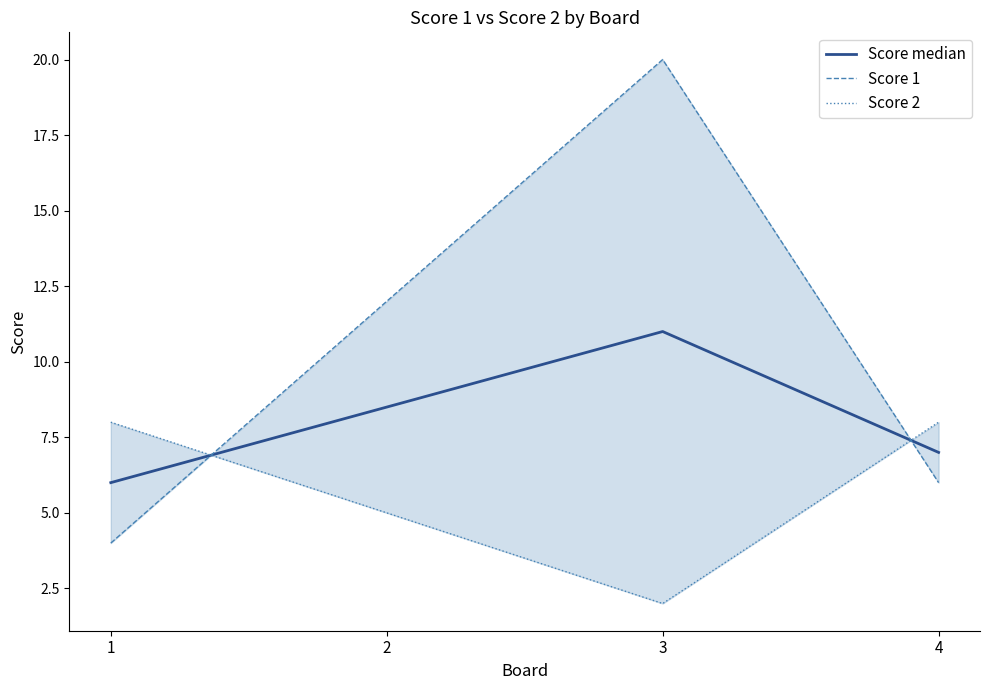

Reading left to right, list all the values displayed in this chart.

Score median: 1=6.0	2=8.5	3=11.0	4=7.0
Score 1: 1=4.0	2=12.0	3=20.0	4=6.0
Score 2: 1=8.0	2=5.0	3=2.0	4=8.0